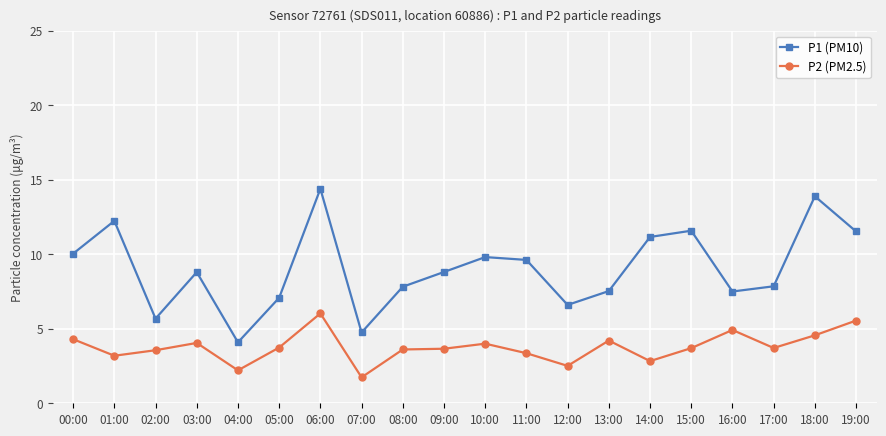

Rank the series at 05:00 from highest to lowest value.

P1 (PM10), P2 (PM2.5)